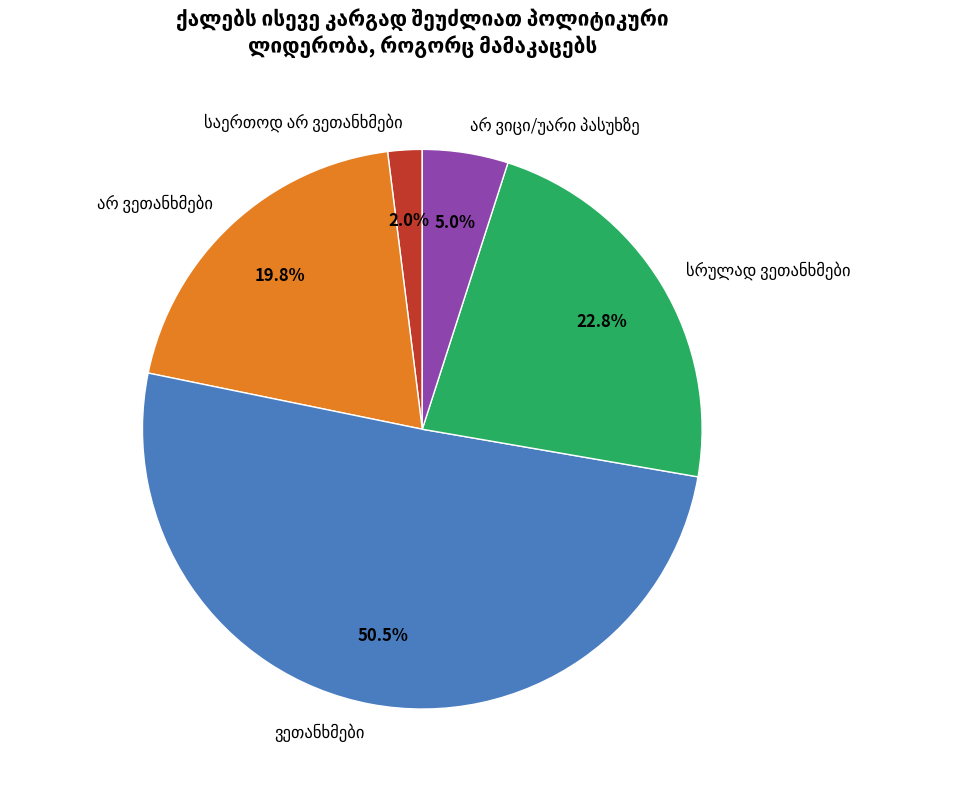

Is there a majority slice in this chart?

Yes